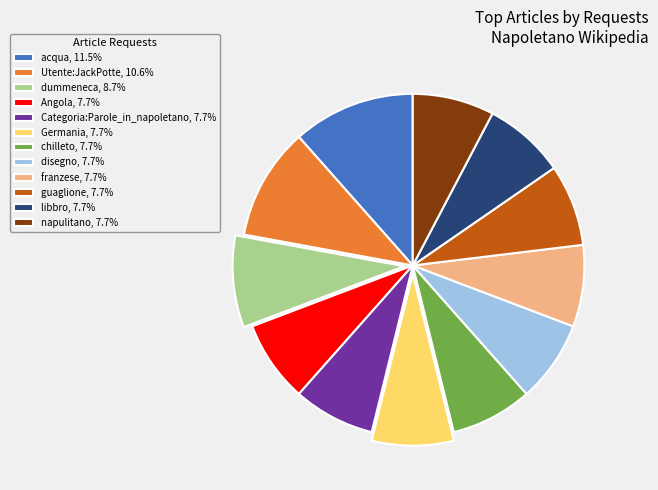

Is Utente:JackPotte the majority of the pie?

No